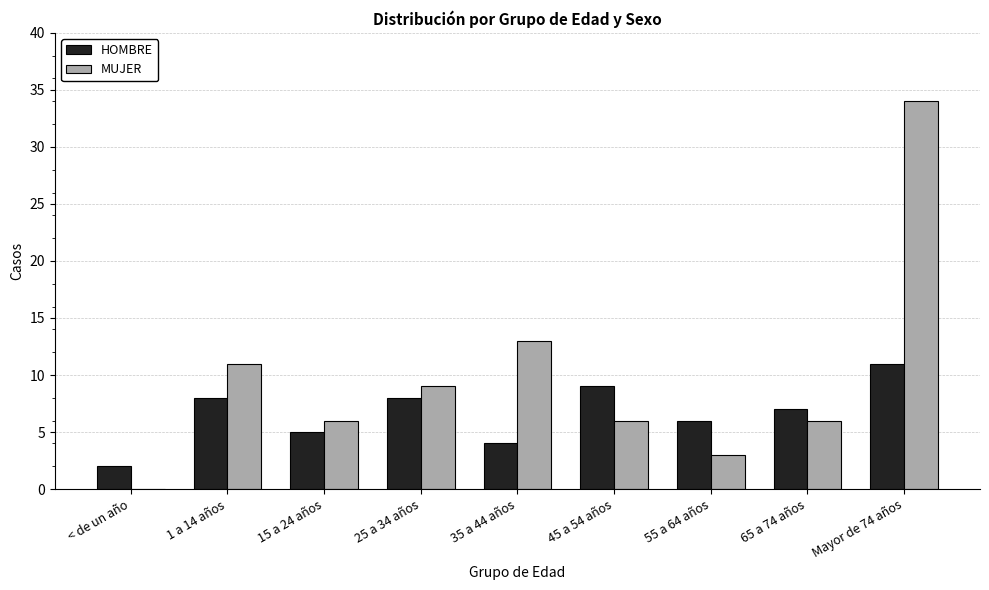

What is the sum of the HOMBRE values at 65 a 74 años and 1 a 14 años?

15